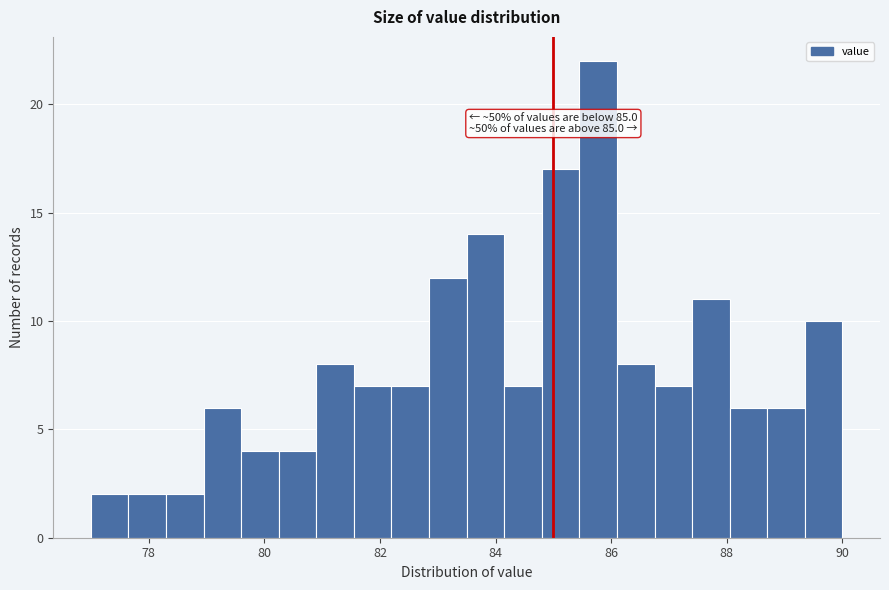

Around what value on the x-axis is the tallest bar? Give the approximate position of its centre, as read against the axis.

85.8